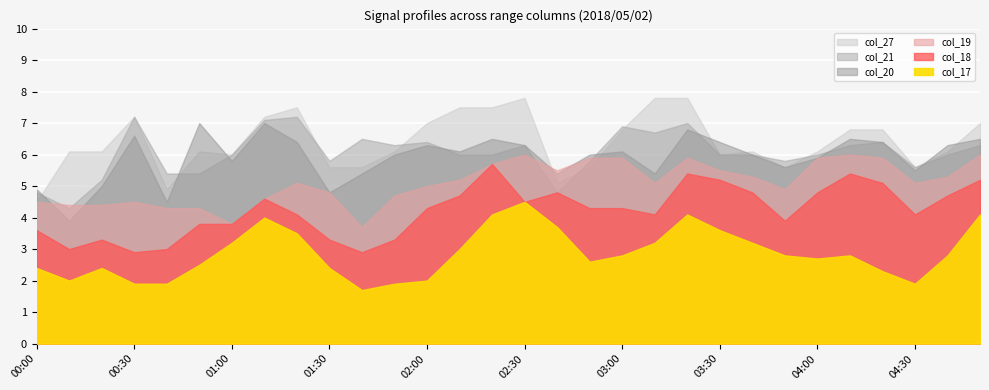

At which category is the sum across all series the highest?

03:20